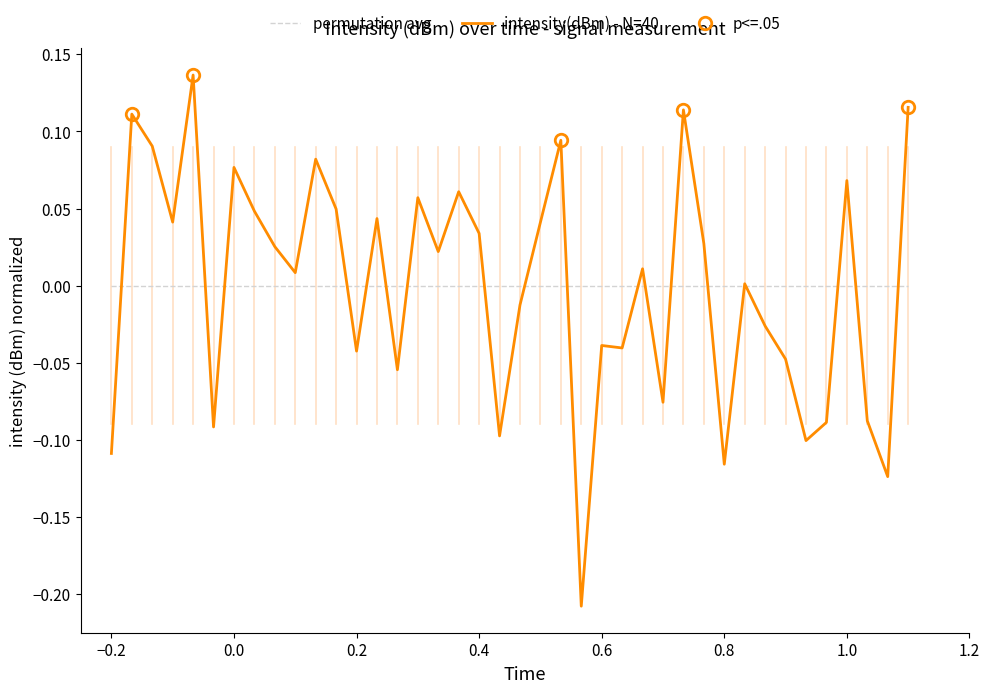

List the series in order of their peak value, highest first.

intensity(dBm) - N=40, permutation avg